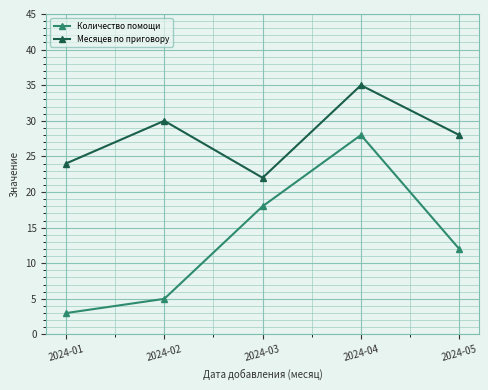

What is the total value across all series at 2024-02?

35